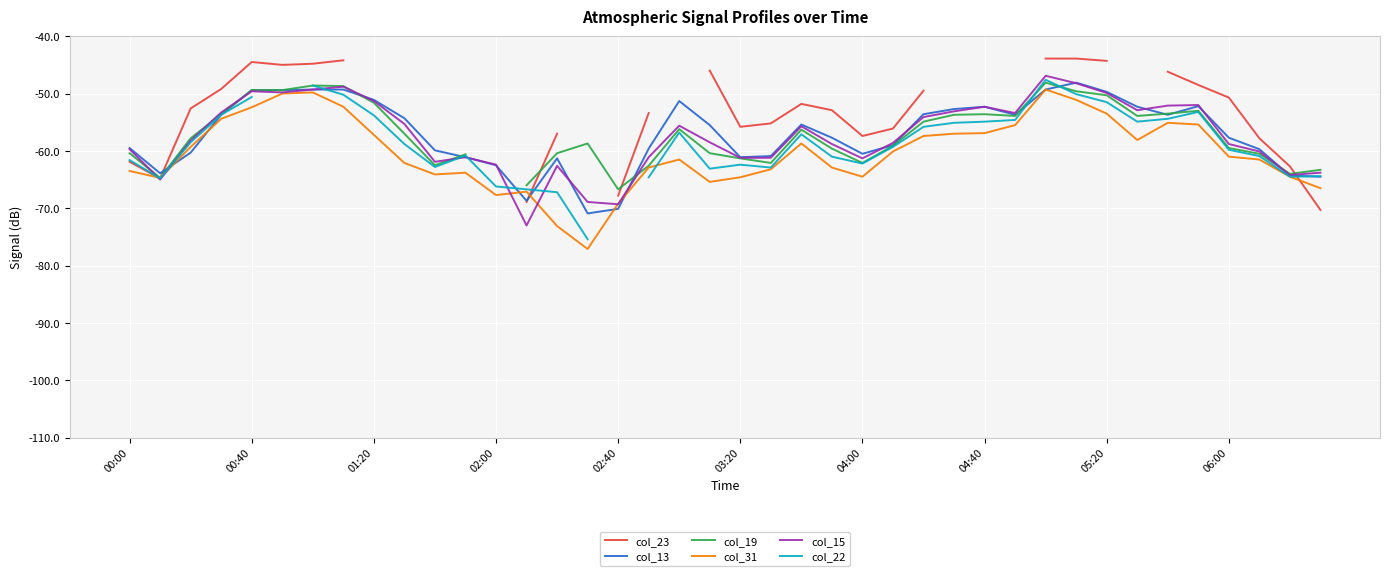

Is the value of col_15 at 34 greater than the value of col_19 at 13?

Yes